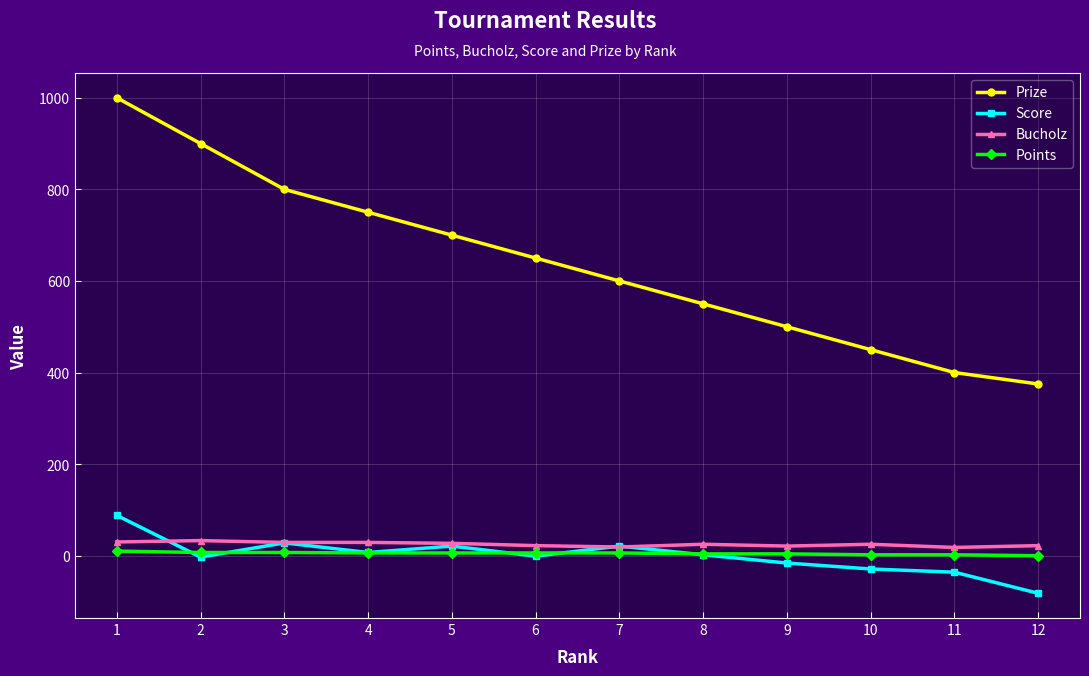

What is the approximate value of Bucholz at 4?

29